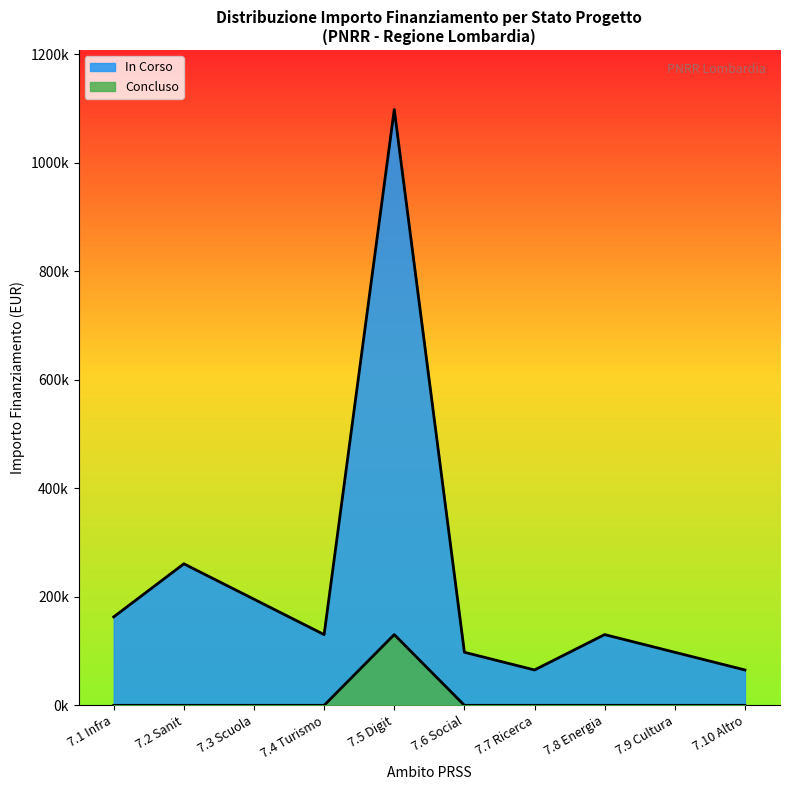

Does the chart display data point markers on the line(s)?

No